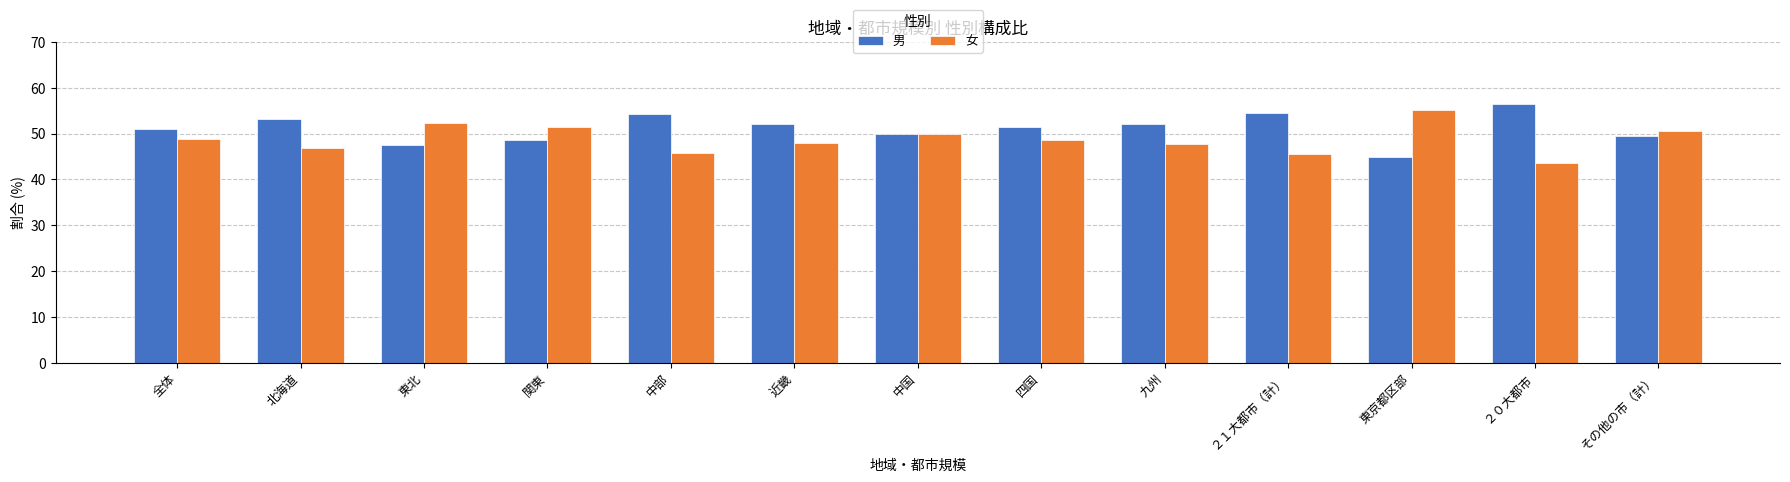

What is the total value across all series at 中国?

100.0